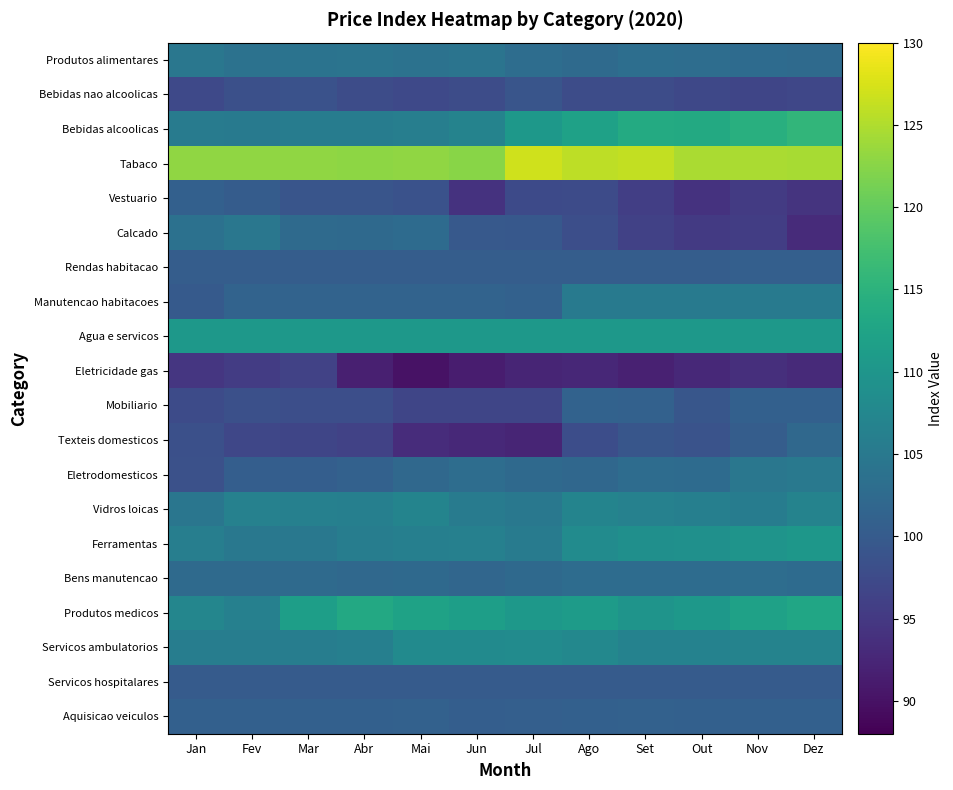

At which category does the chart reach its minimum across all series?

Mai